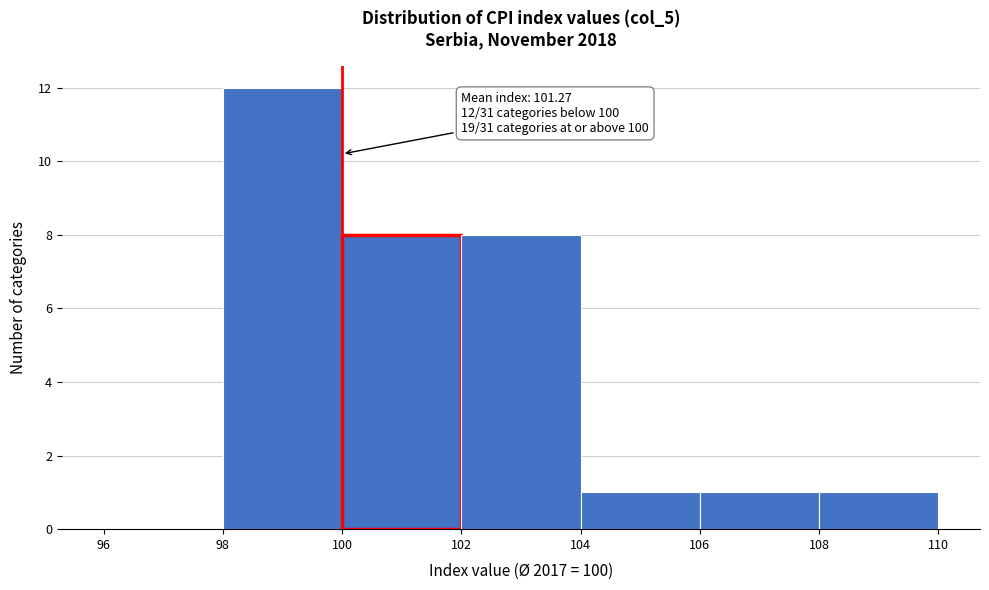

Over which range of the x-axis is the bar tallest?

98 to 100